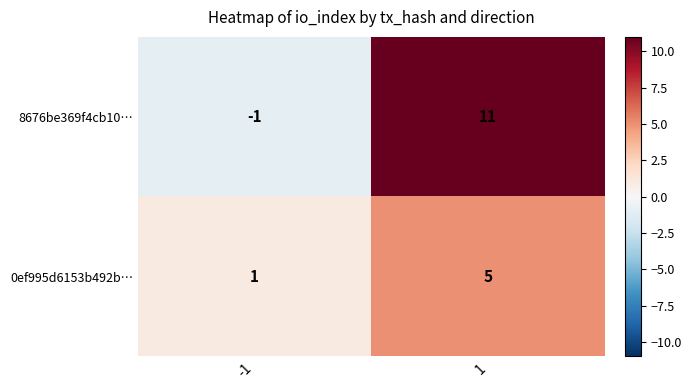

What is the difference between the maximum and minimum values in the 8676be369f4cb10… series?

12